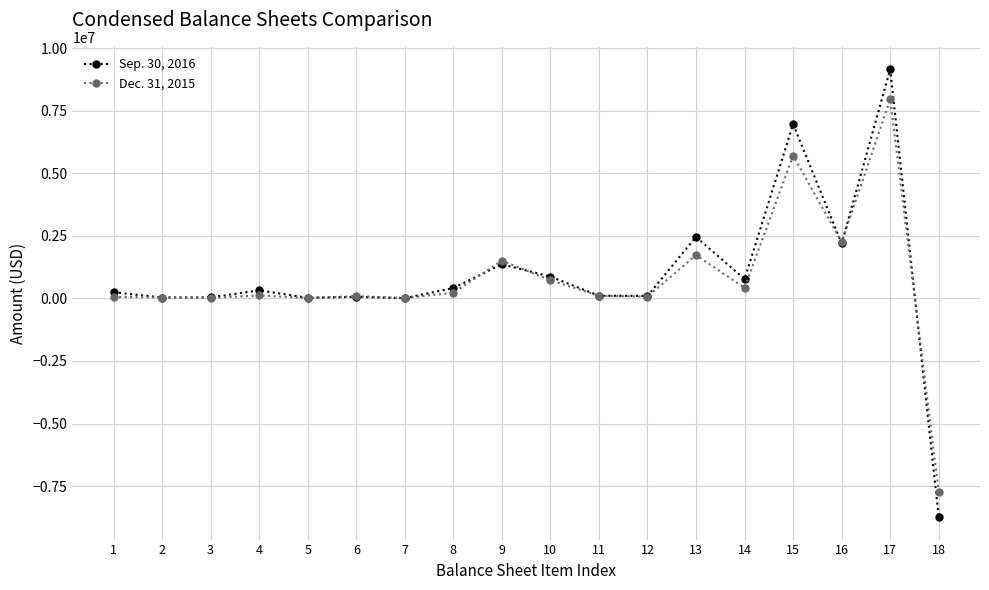

How many data points in Dec. 31, 2015 are less than 115642?

9